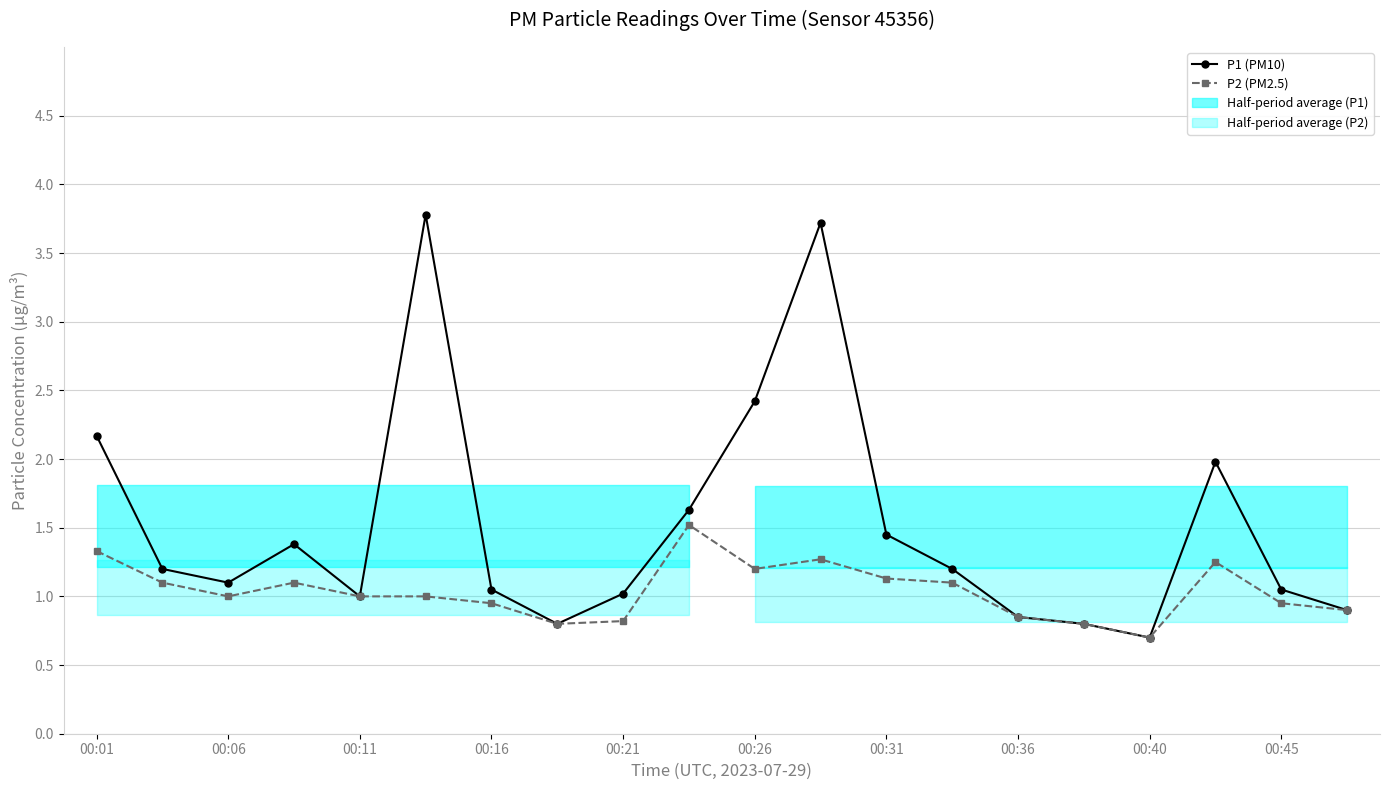

What is the sum of all P2 (PM2.5) values?

20.8